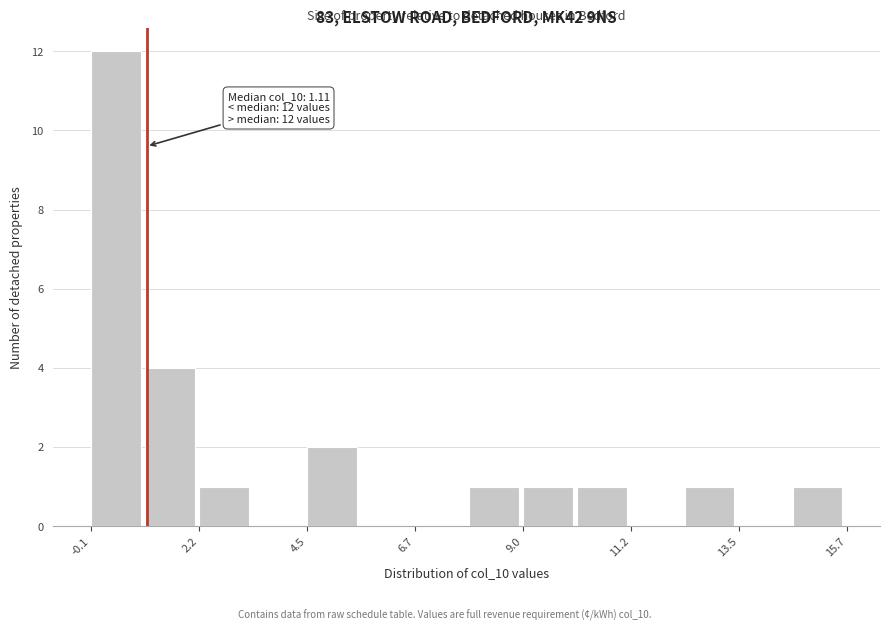

Around what value on the x-axis is the tallest bar? Give the approximate position of its centre, as read against the axis.

0.5